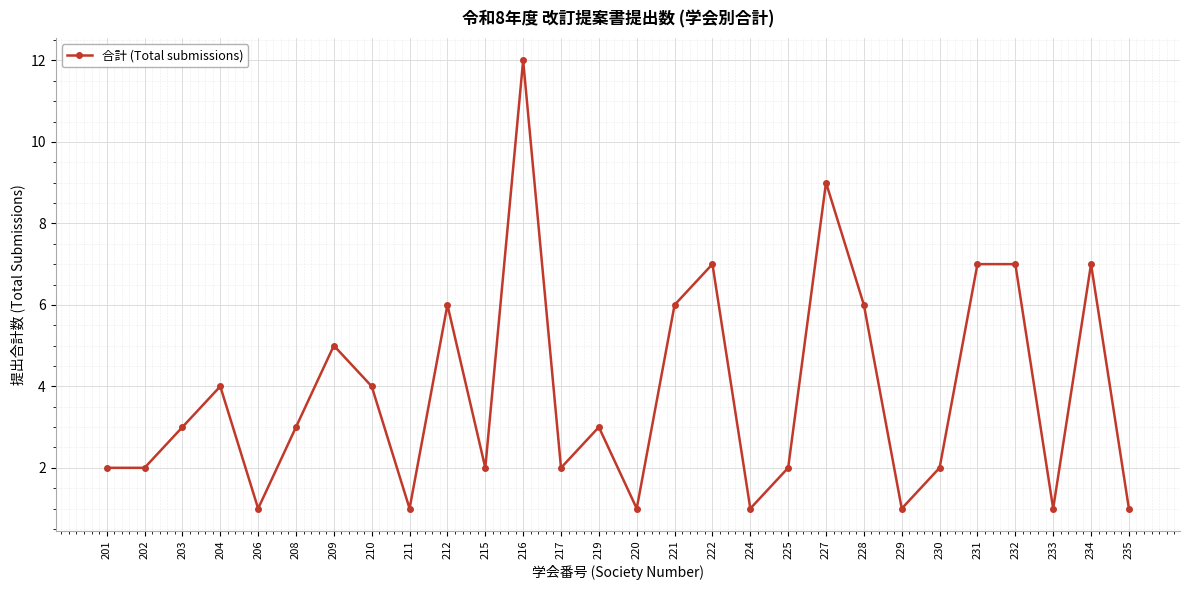

What is the approximate value at 217?

2